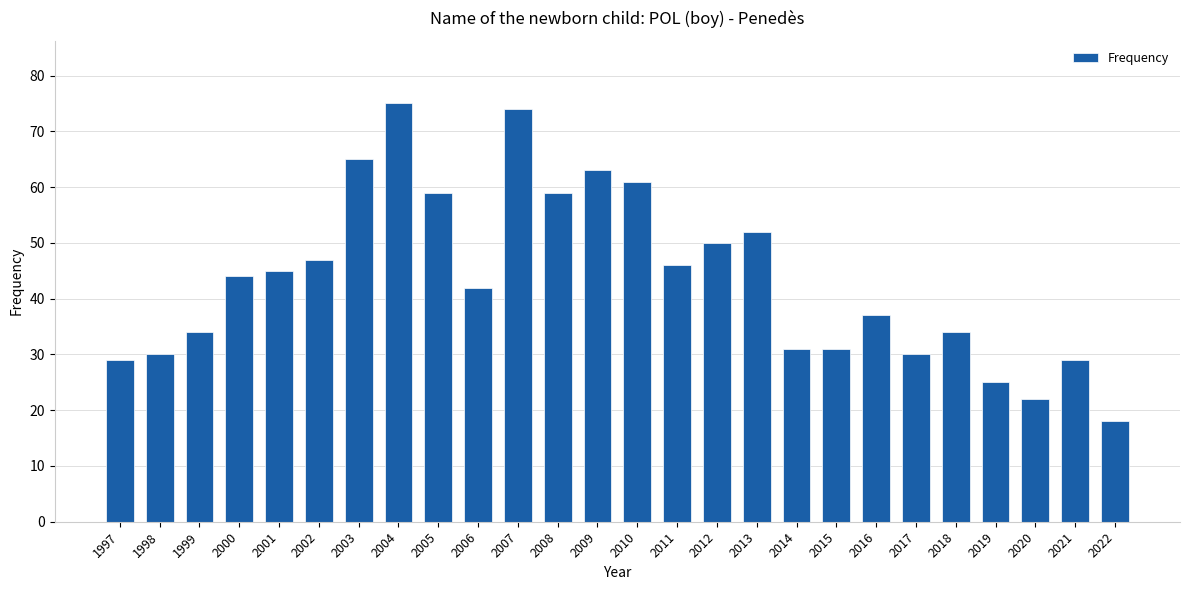

What is the value of the 2nd bar from the left?

30